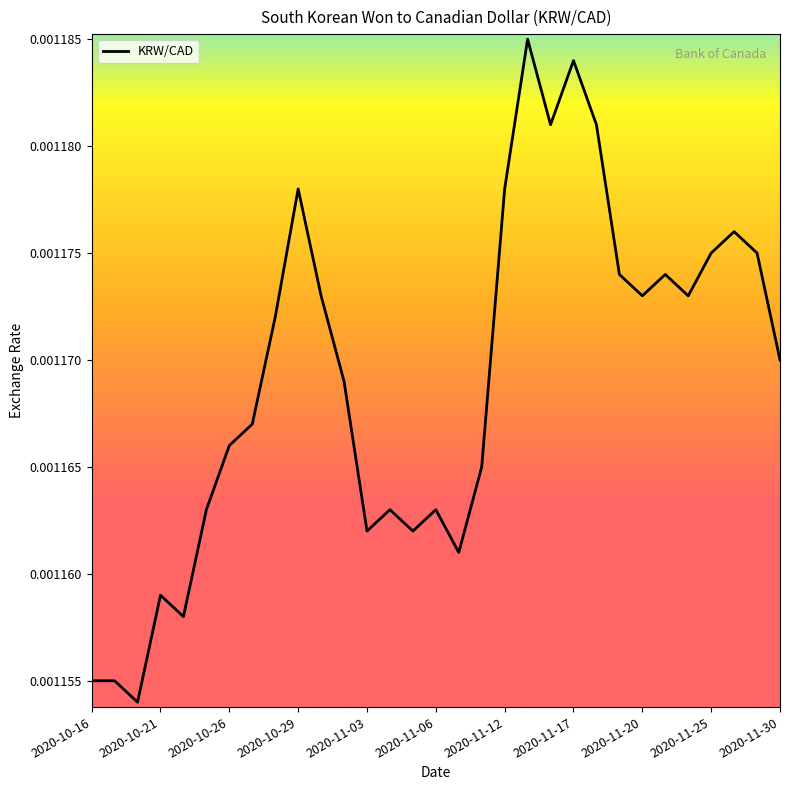

Which has a higher value, 2020-11-30 or 2020-11-12?

2020-11-12